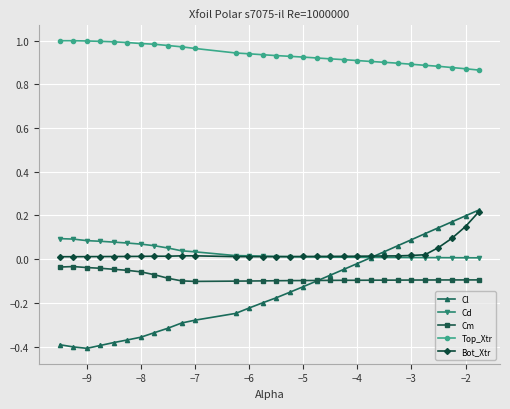

True or false: Cl and Top_Xtr cross at least once.

False